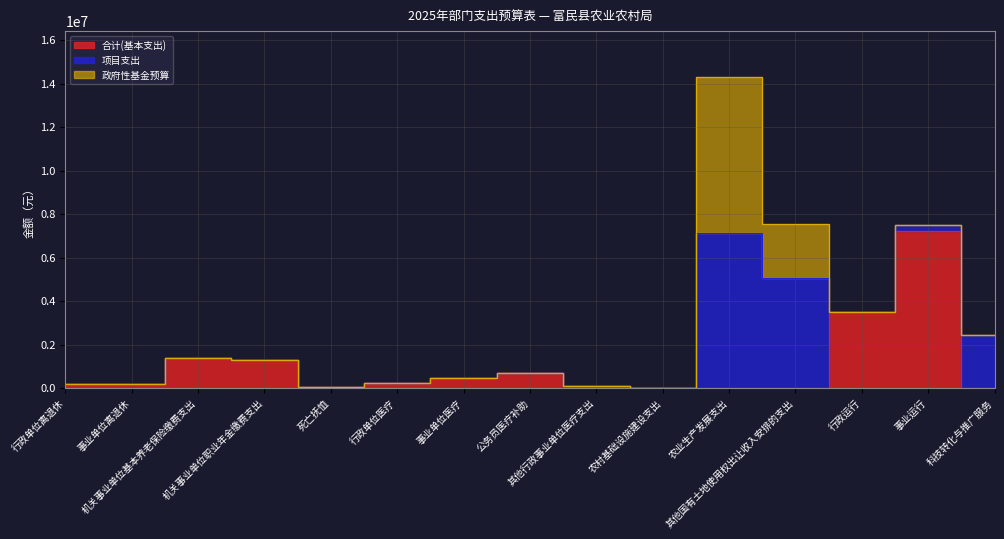

Which series has the widest spread of values?

合计(基本支出)